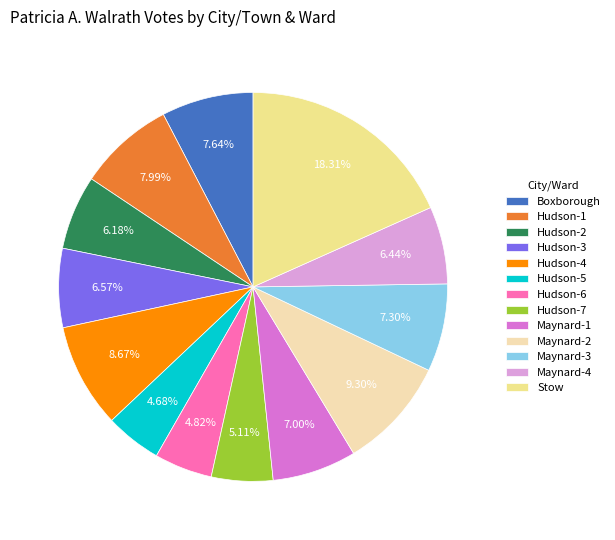

The Hudson-3 slice represents 1% of the pie. True or false?

False